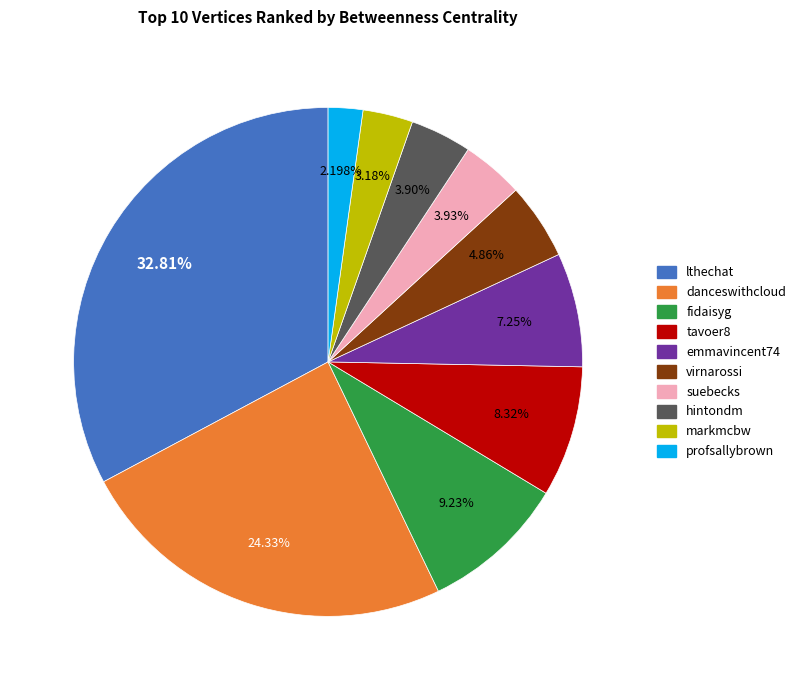

How many segments does this pie chart have?

10